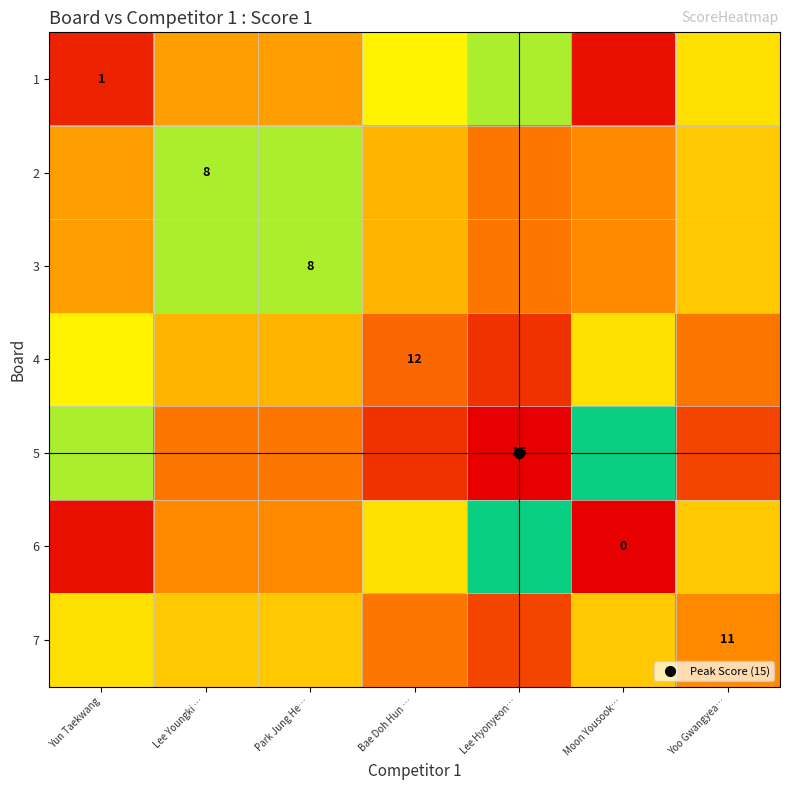

True or false: 5 has a value of 3.4 at Lee Youngki ….

False